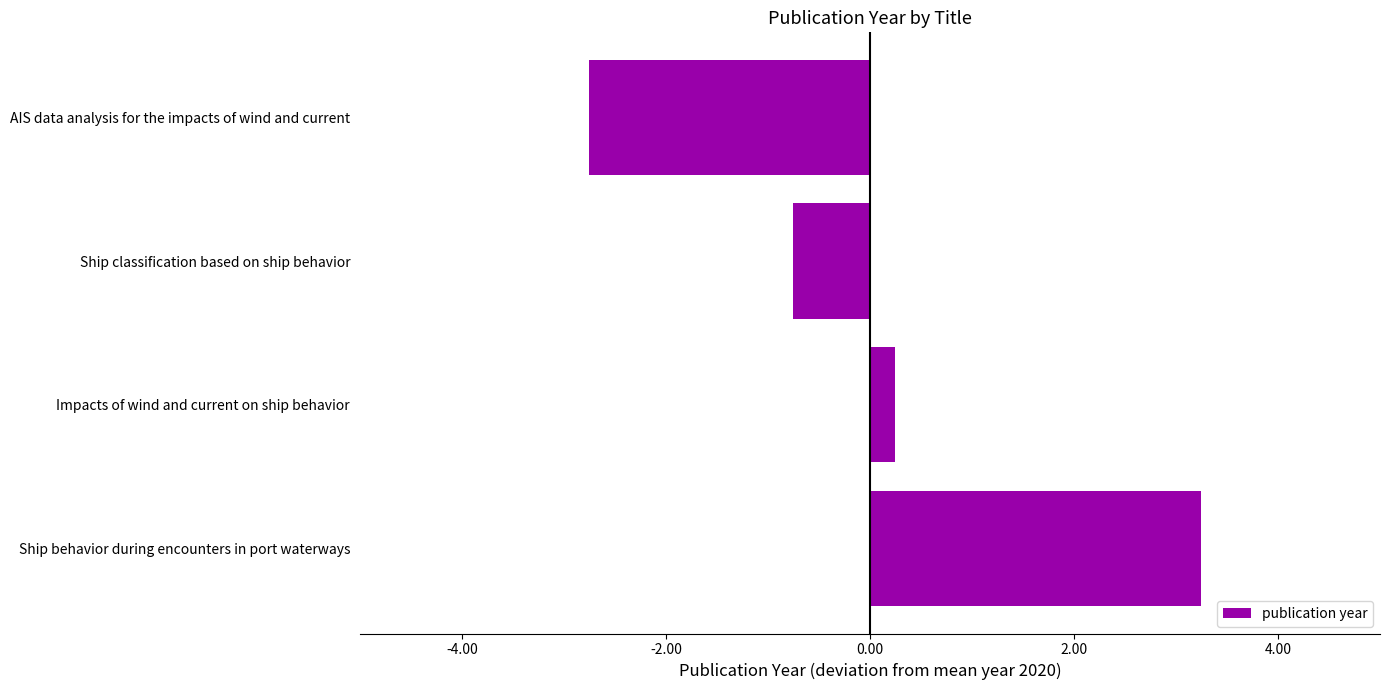

How many values are below zero?

2